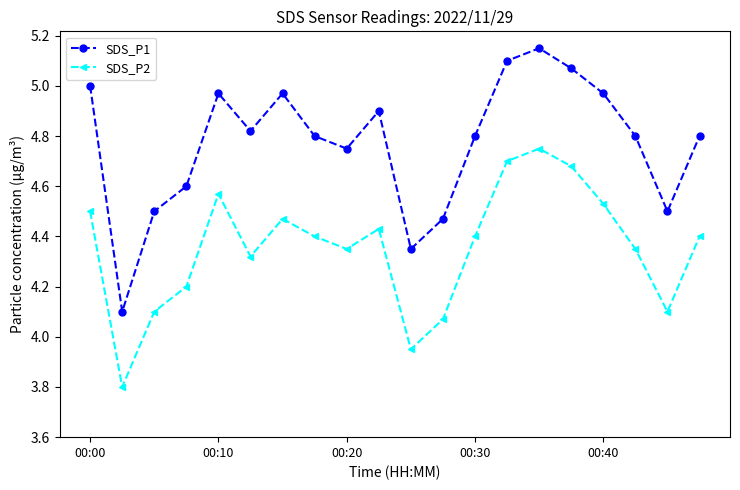

True or false: SDS_P2 and SDS_P1 intersect in this chart.

False